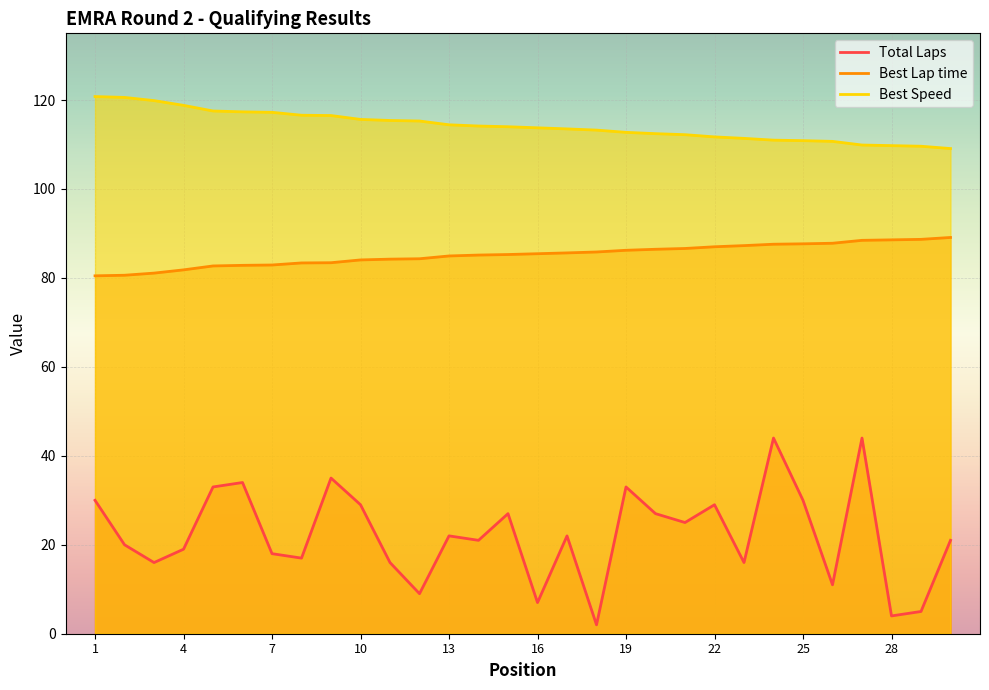

At how many categories does at least one series exceed 41?

30